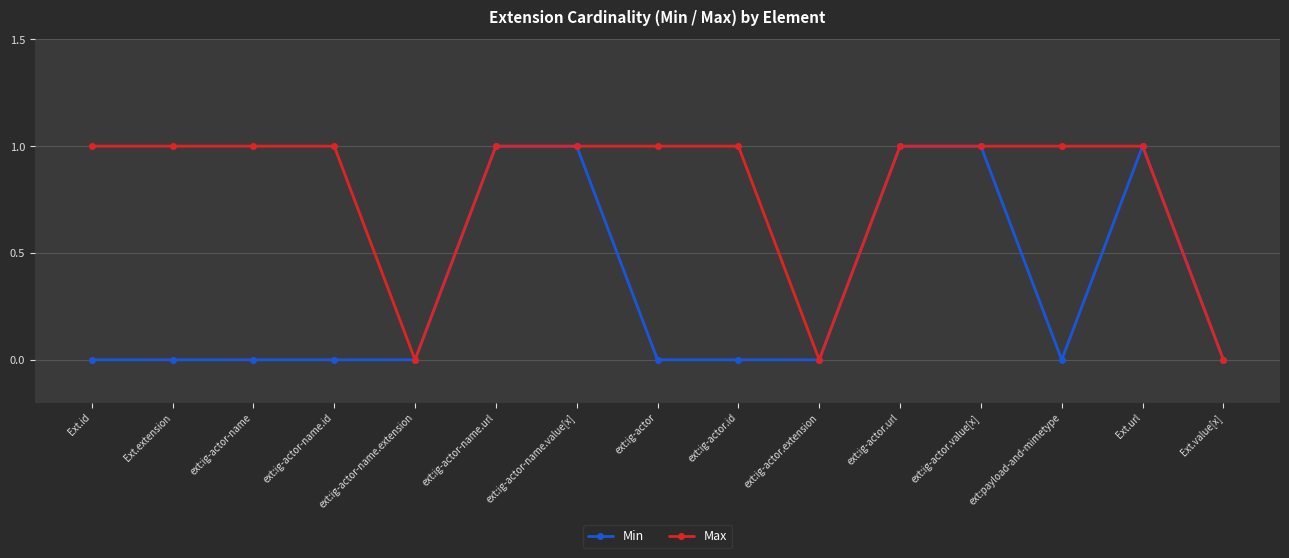

How many data points in Max are less than 1?

3